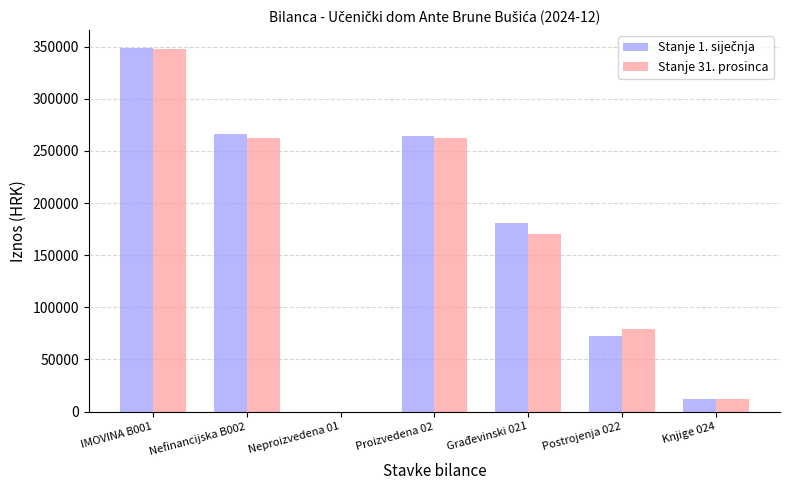

What is the sum of all Stanje 31. prosinca values?

1134009.2